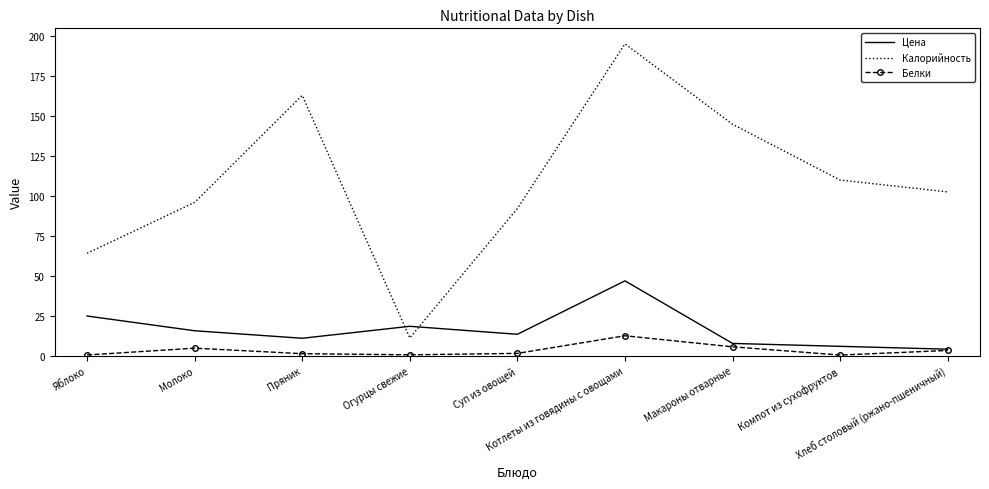

What is the greatest value displayed?

195.2